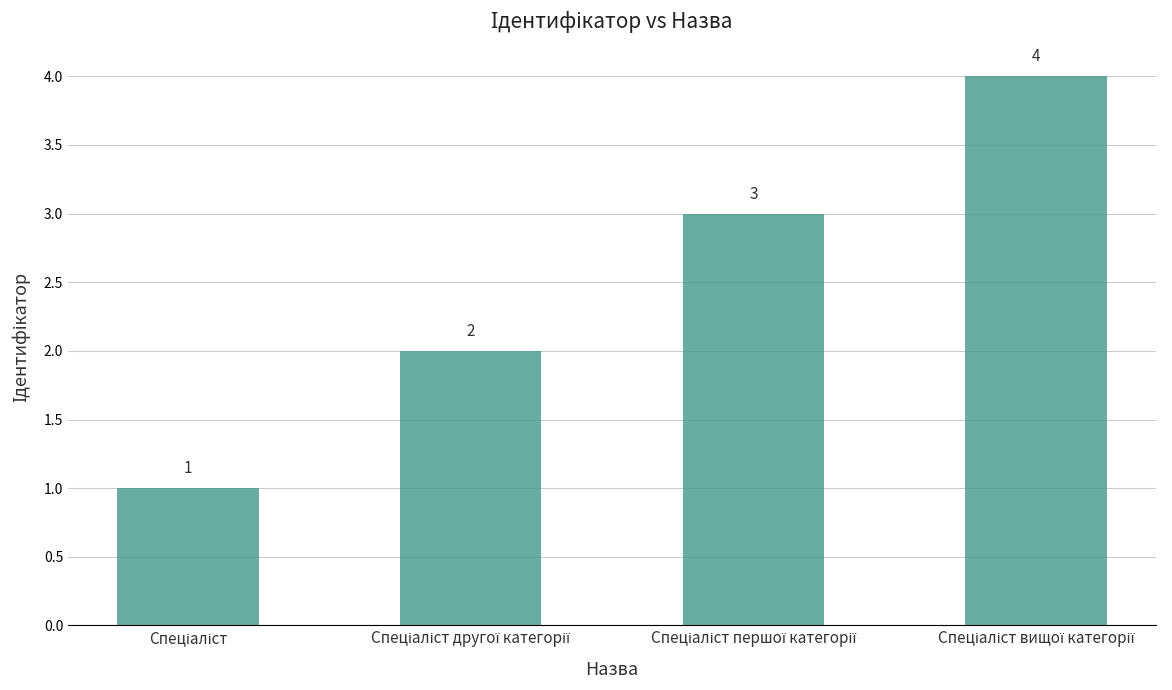

What is the greatest value displayed?

4